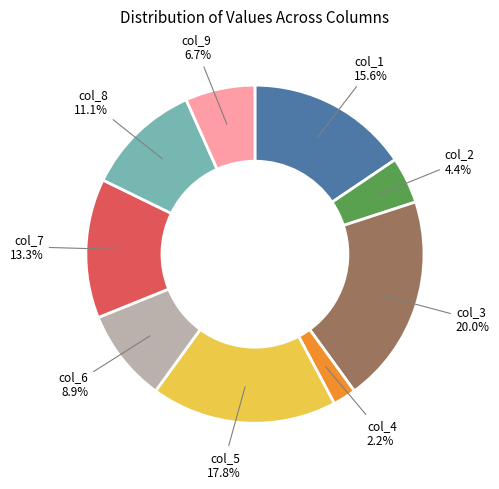

Does any single category account for the majority?

No